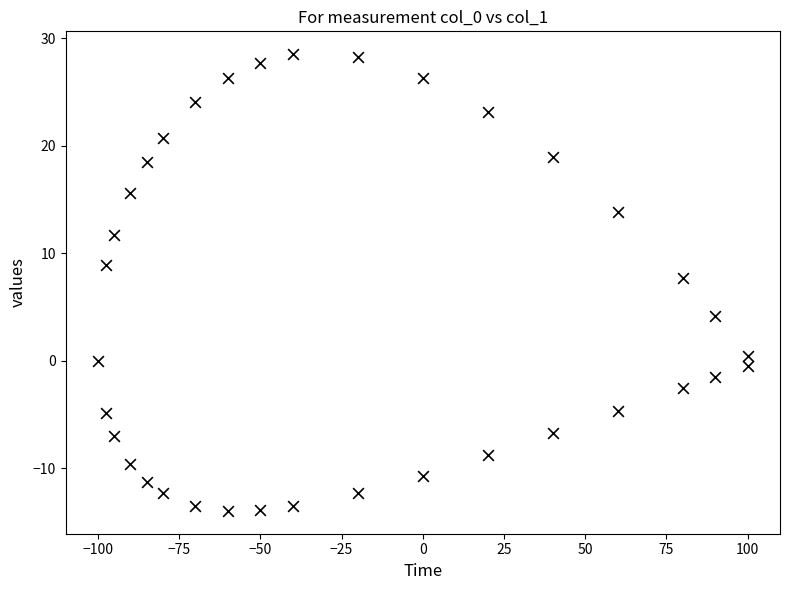

What Y value in the scatter plot is closest to 7?

7.7